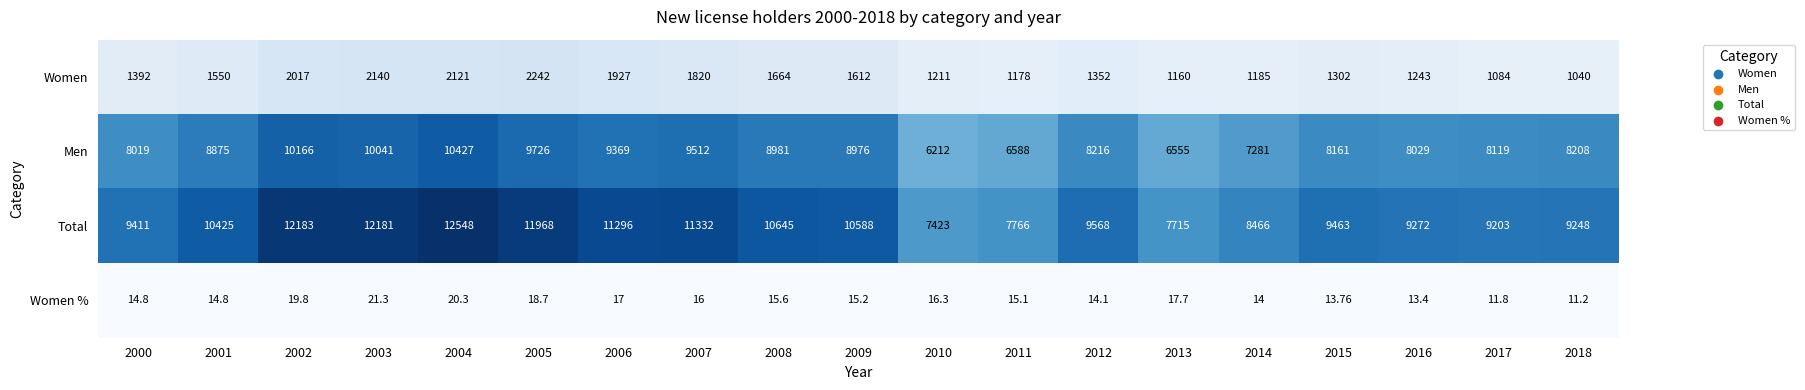

Rank the series by their average value, from lowest to highest.

Women %, Women, Men, Total